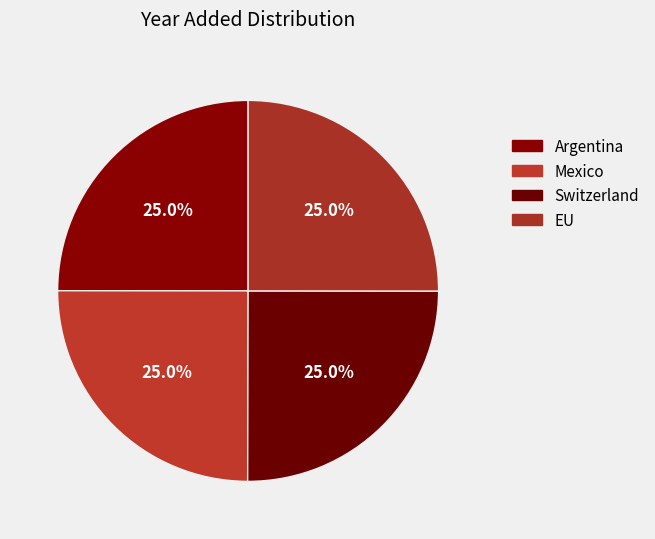

True or false: Mexico accounts for 25% of the total.

True